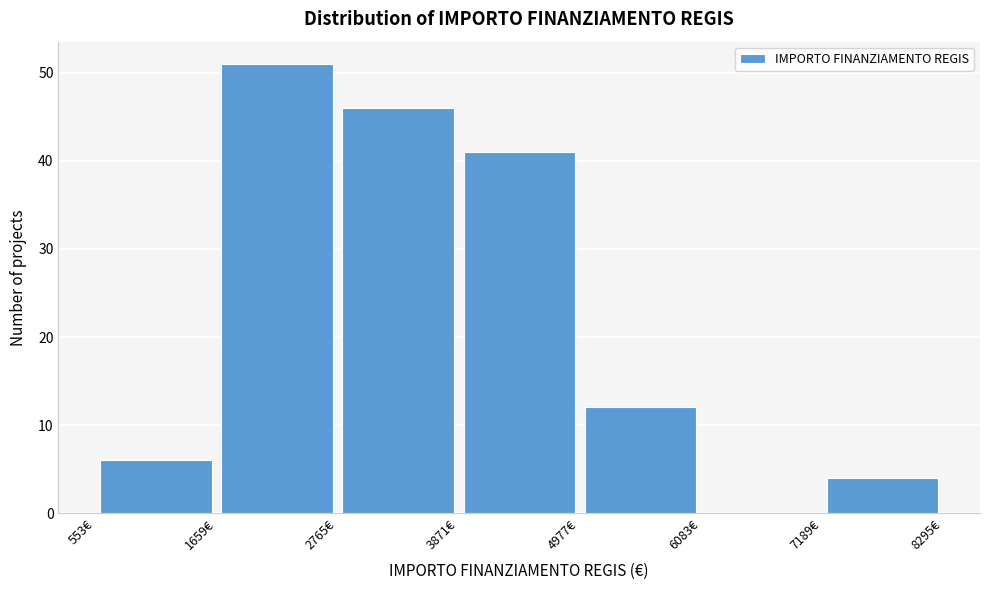

Which range on the x-axis has the tallest bar?

1600 to 2800